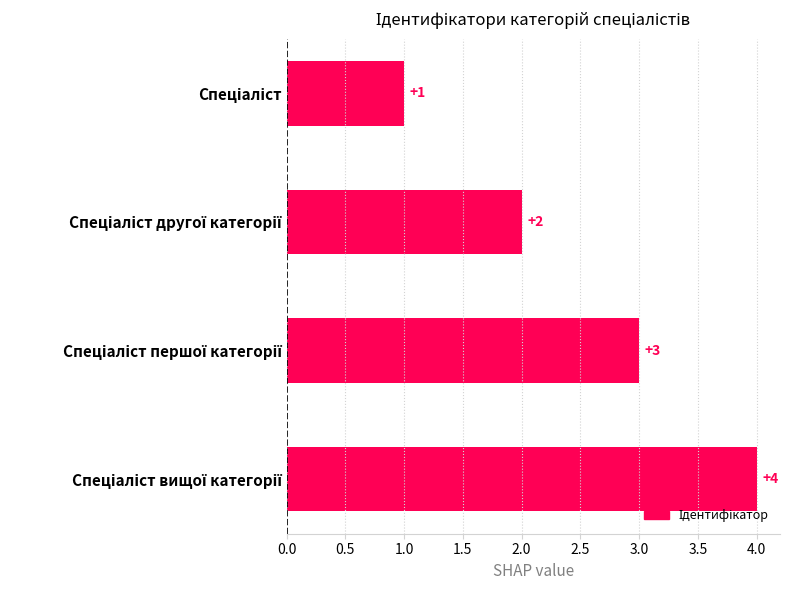

What is the difference between the maximum and minimum values?

3